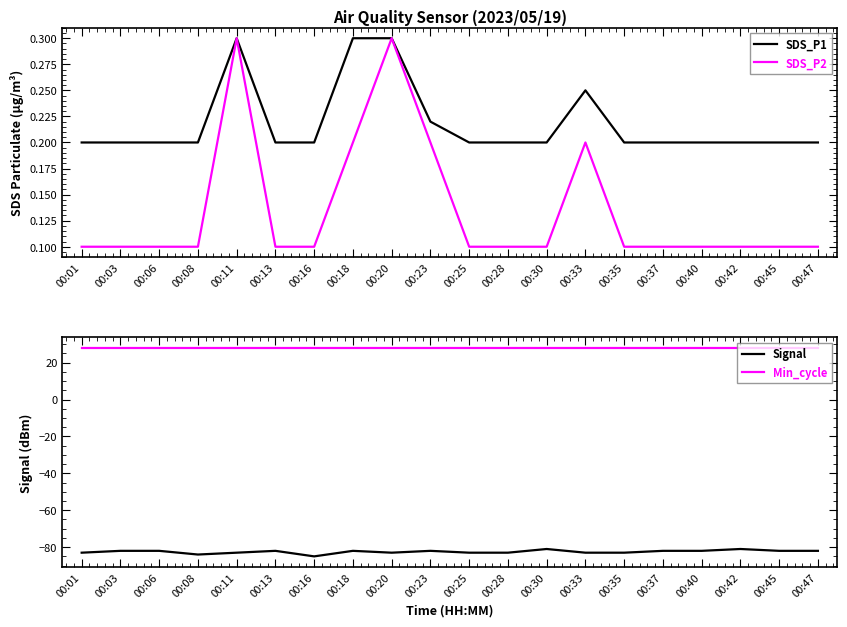

True or false: Signal and SDS_P1 cross at least once.

False